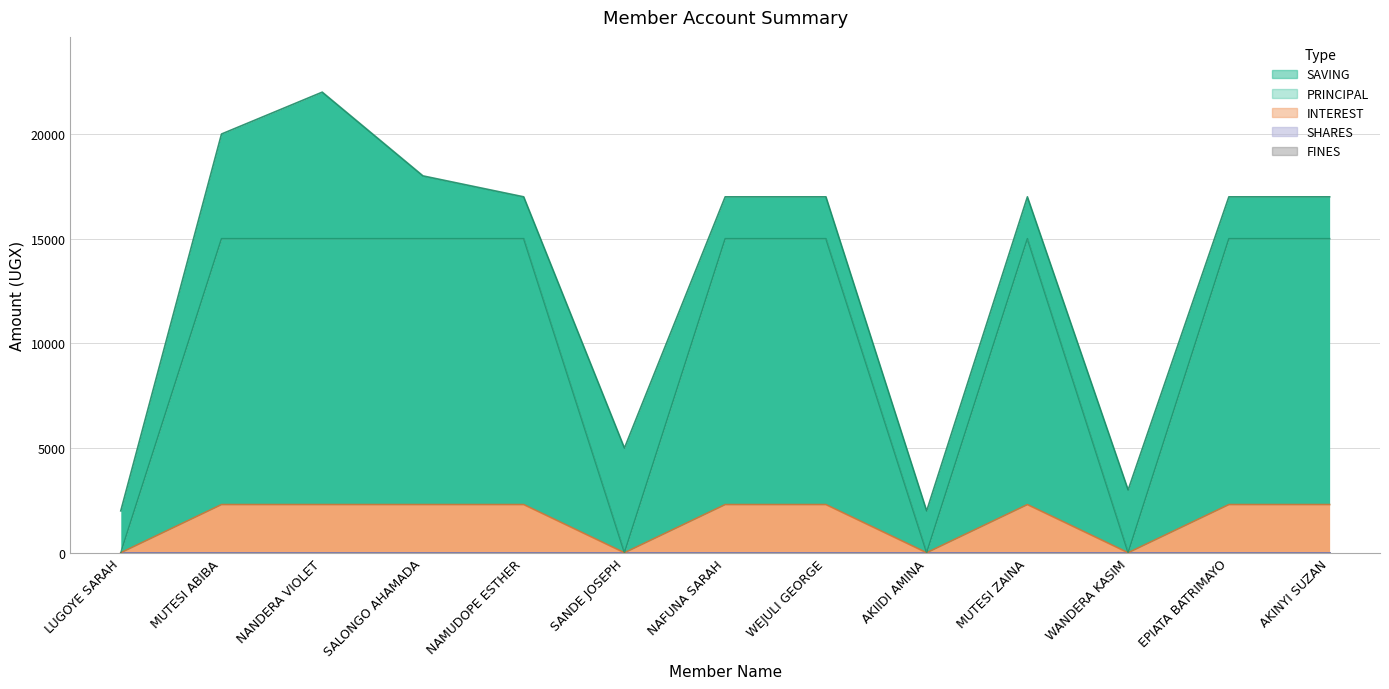

What is the difference between the highest and lowest values at WEJULI GEORGE?

12700